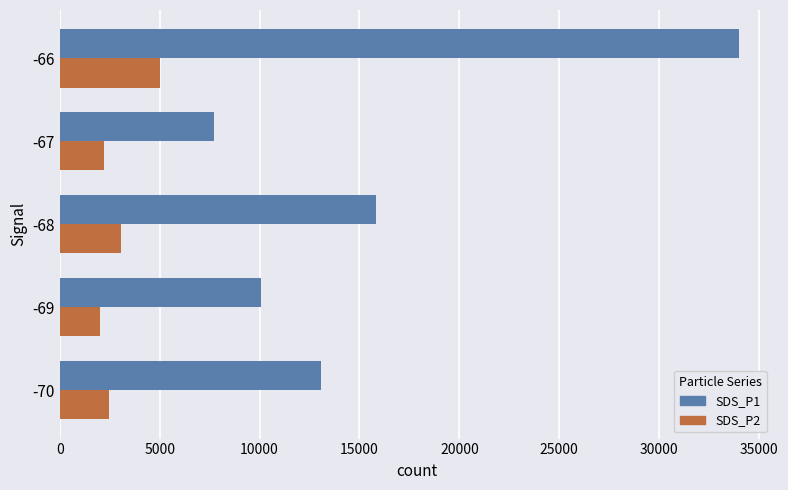

What is the average value of the SDS_P1 series?

16134.7